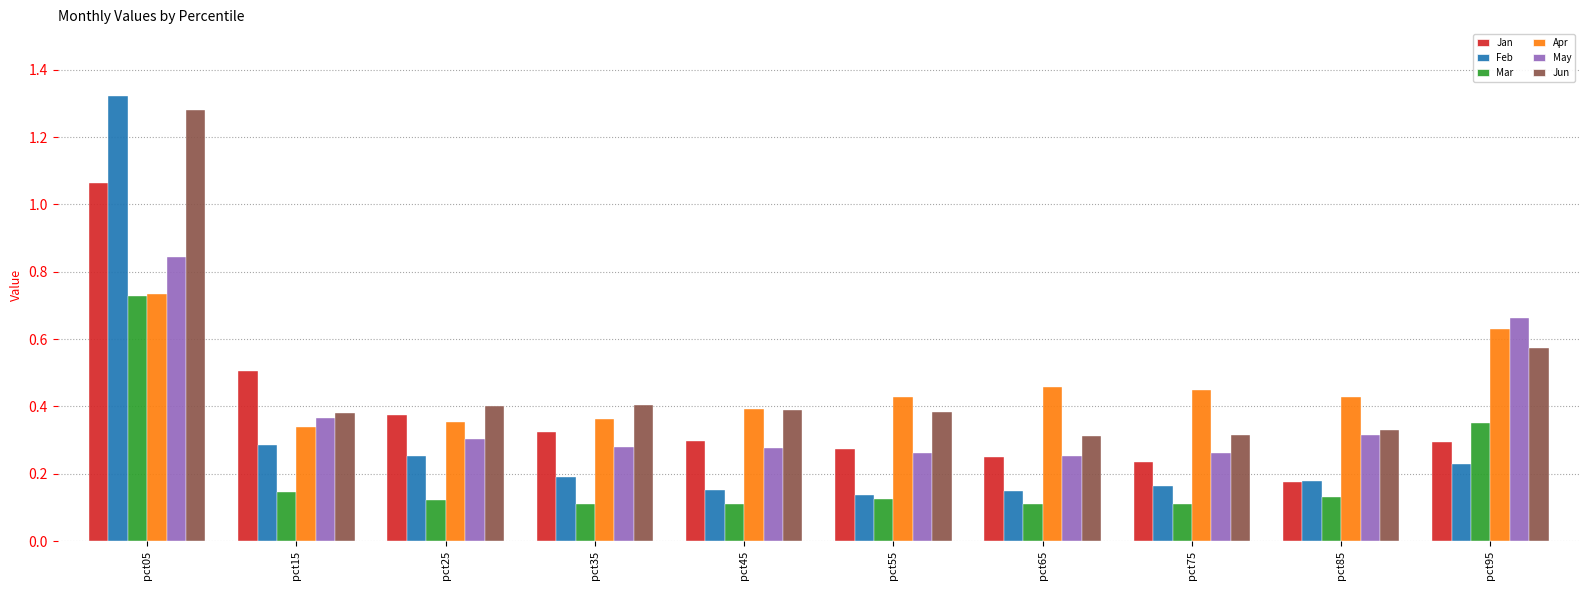

Rank the series at pct35 from highest to lowest value.

Jun, Apr, Jan, May, Feb, Mar